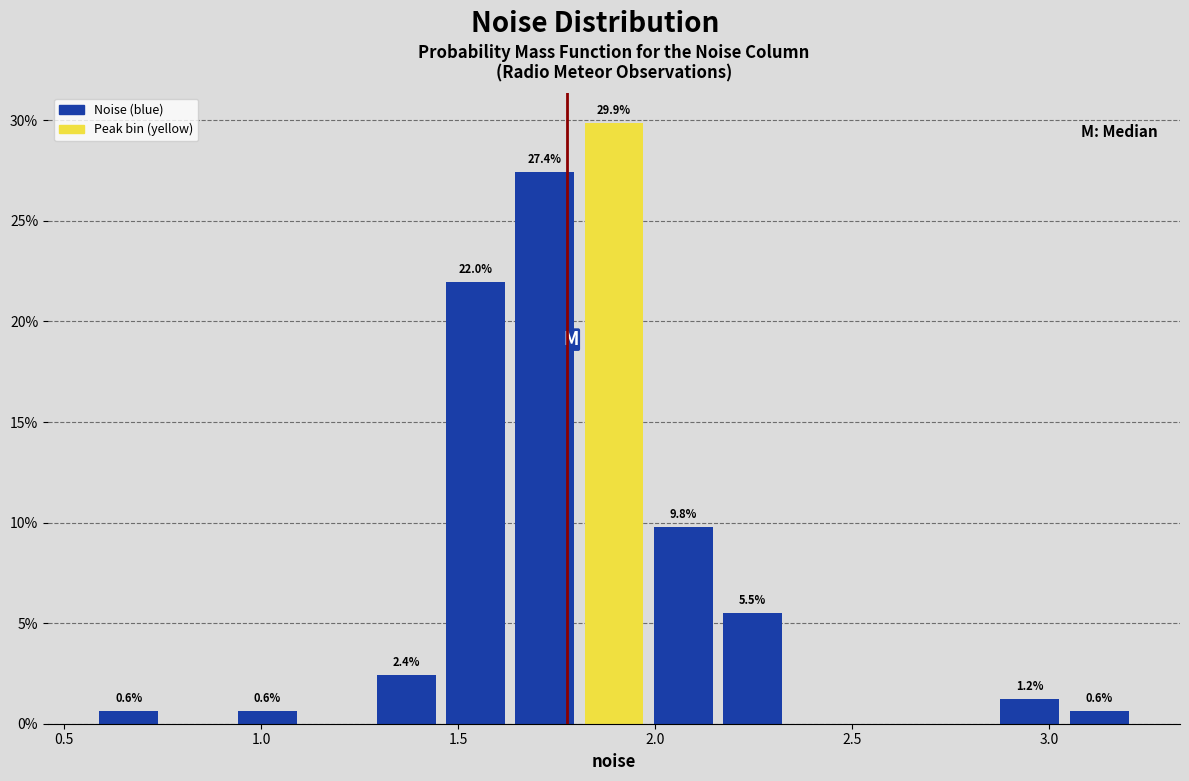

Around what value on the x-axis is the tallest bar? Give the approximate position of its centre, as read against the axis.

1.90